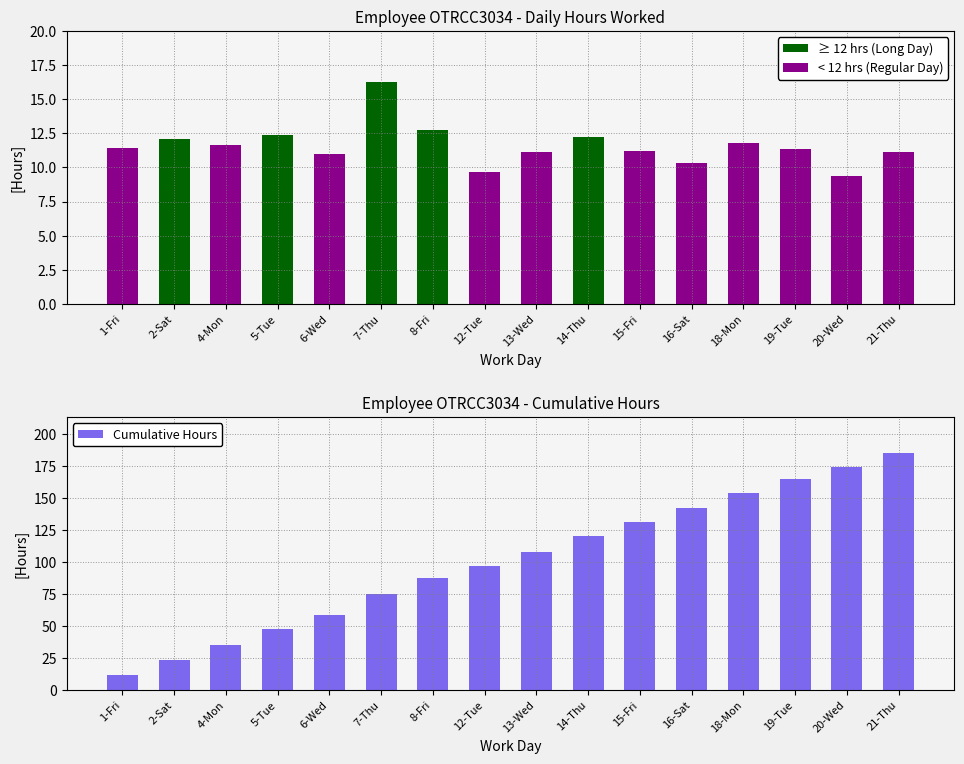

Reading right to left, what are all the values shown in this chart?

Hours Worked: 21-Thu=11.2	20-Wed=9.4	19-Tue=11.3	18-Mon=11.8	16-Sat=10.3	15-Fri=11.2	14-Thu=12.2	13-Wed=11.1	12-Tue=9.6	8-Fri=12.7	7-Thu=16.2	6-Wed=11.0	5-Tue=12.4	4-Mon=11.6	2-Sat=12.1	1-Fri=11.4
Cumulative Hours: 21-Thu=185.7	20-Wed=174.5	19-Tue=165.1	18-Mon=153.8	16-Sat=142.0	15-Fri=131.7	14-Thu=120.5	13-Wed=108.2	12-Tue=97.1	8-Fri=87.4	7-Thu=74.7	6-Wed=58.5	5-Tue=47.5	4-Mon=35.1	2-Sat=23.5	1-Fri=11.4